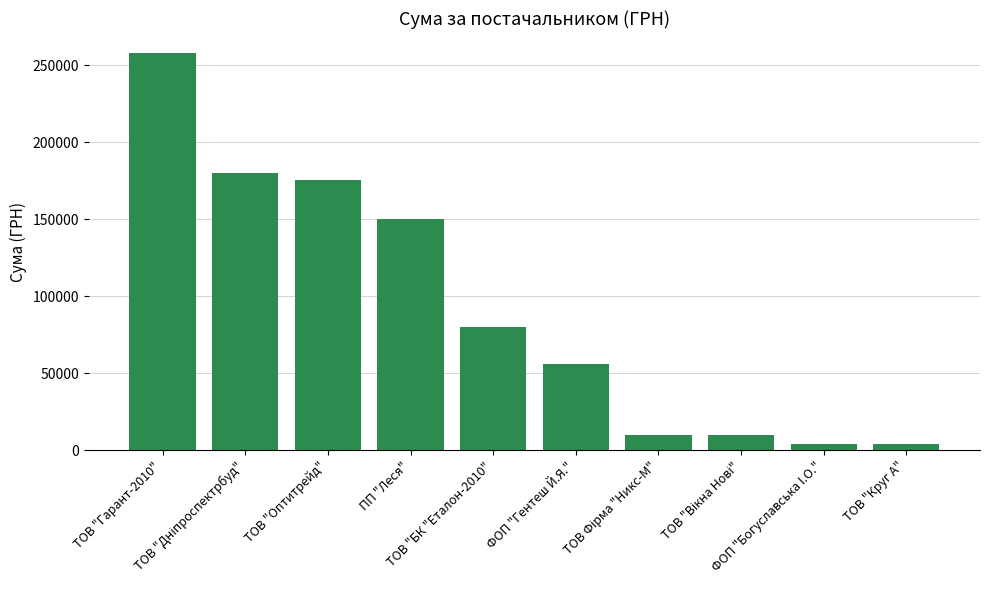

At which label does the data first exceed 79778?

ТОВ "Гарант-2010"